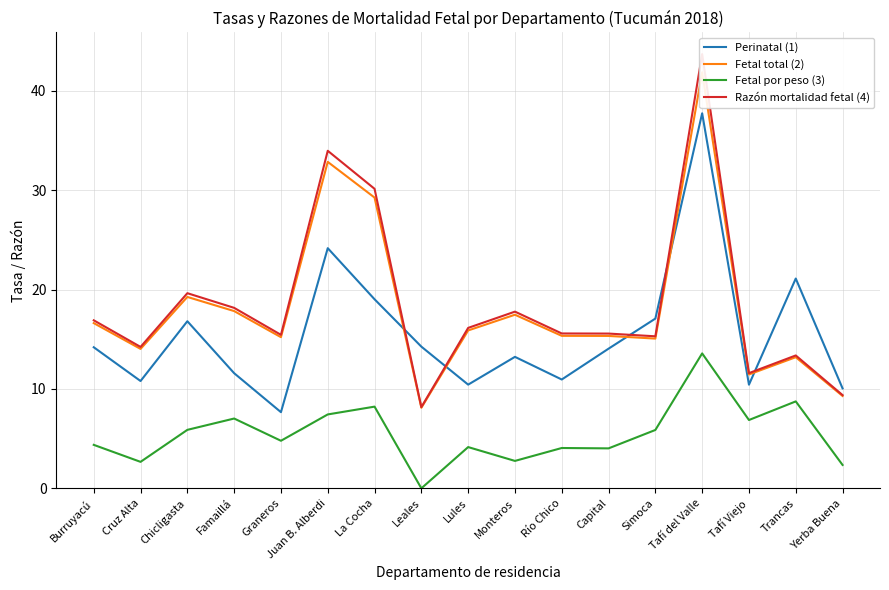

What position from the left is Leales?

8